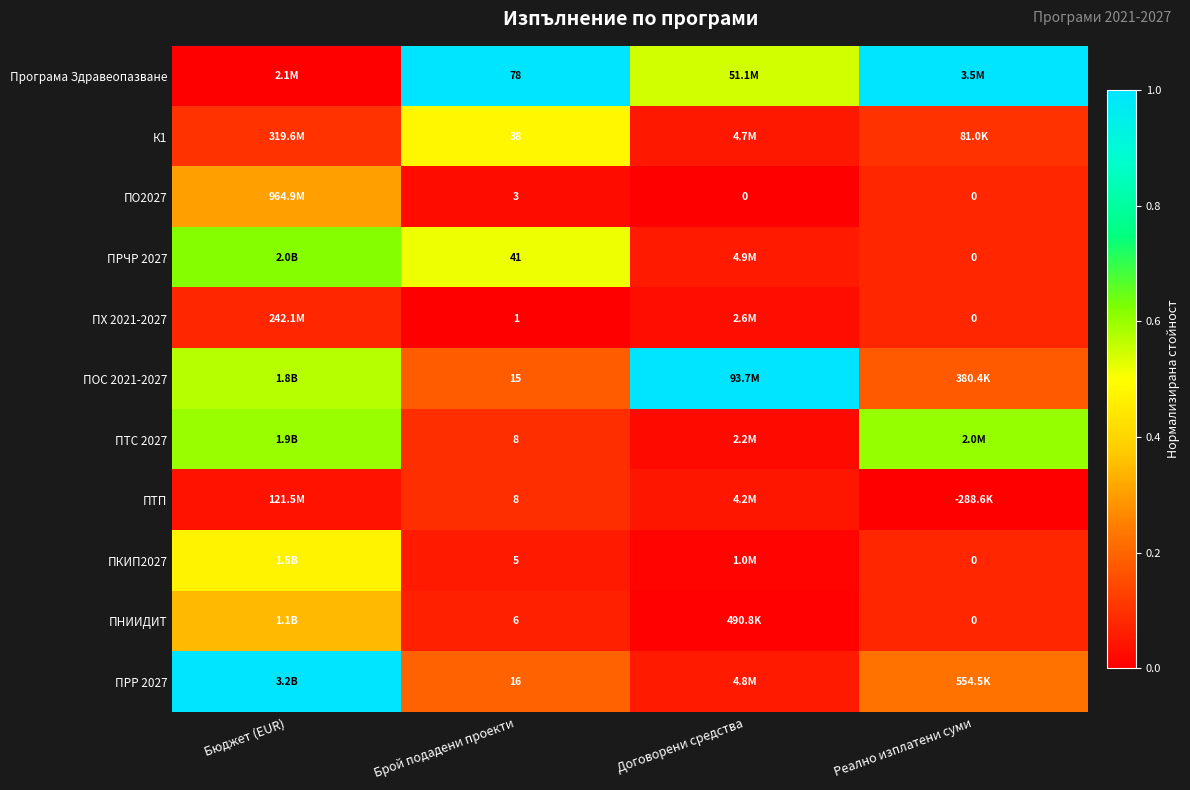

Between Бюджет (EUR) and Реално изплатени суми, which is larger?

Реално изплатени суми